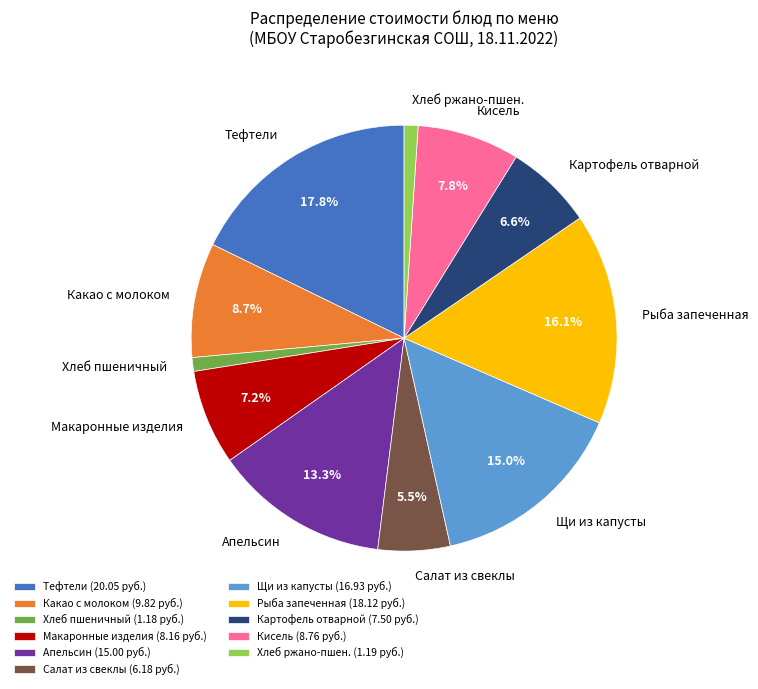

What is the total percentage of Салат из свеклы and Макаронные изделия?

12.7%